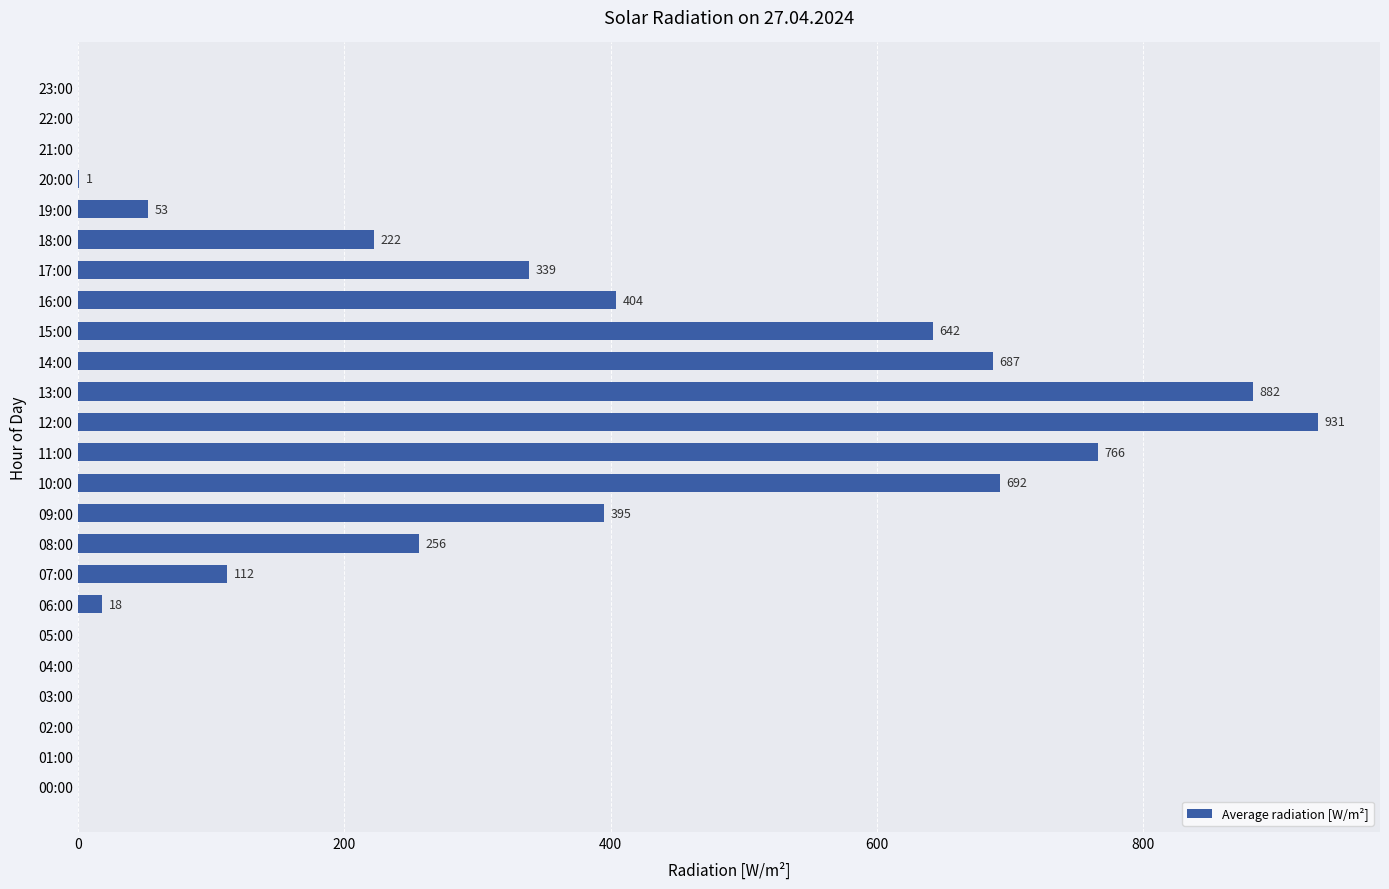

Where is the data nearest to the value 465?

16:00